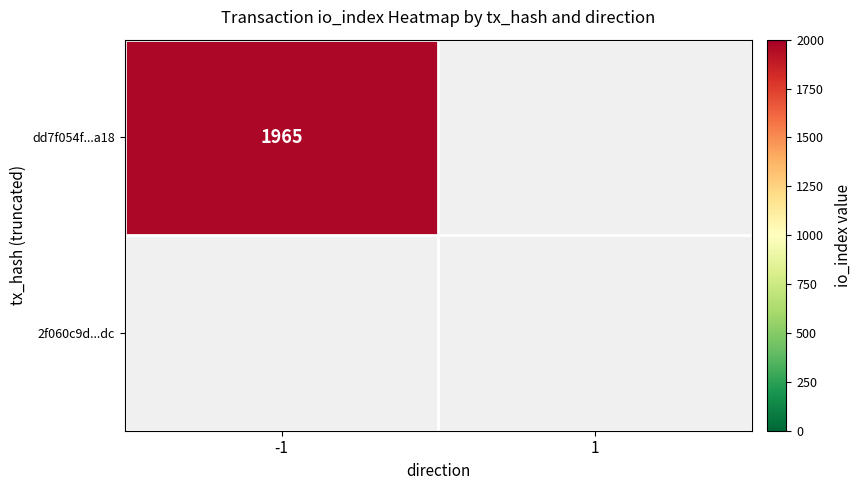

How many series are shown in this chart?

2